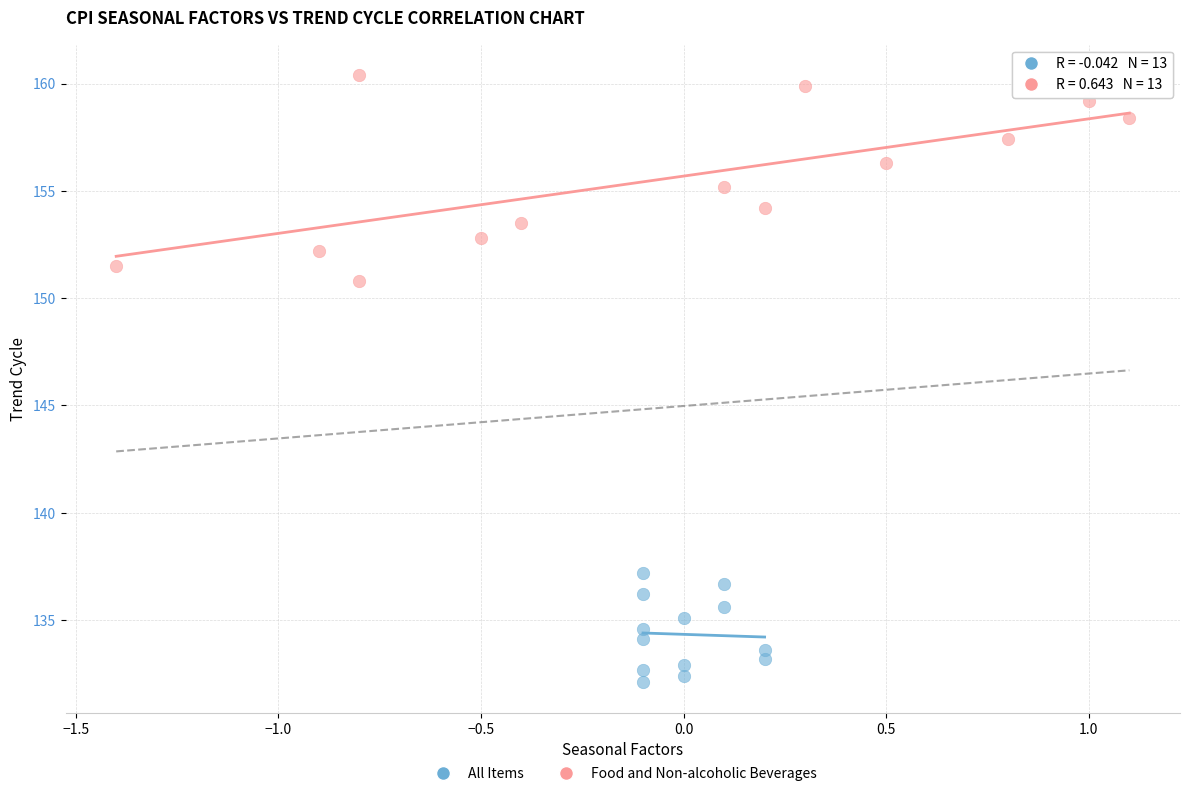

Which series reaches the minimum Y coordinate?

All Items